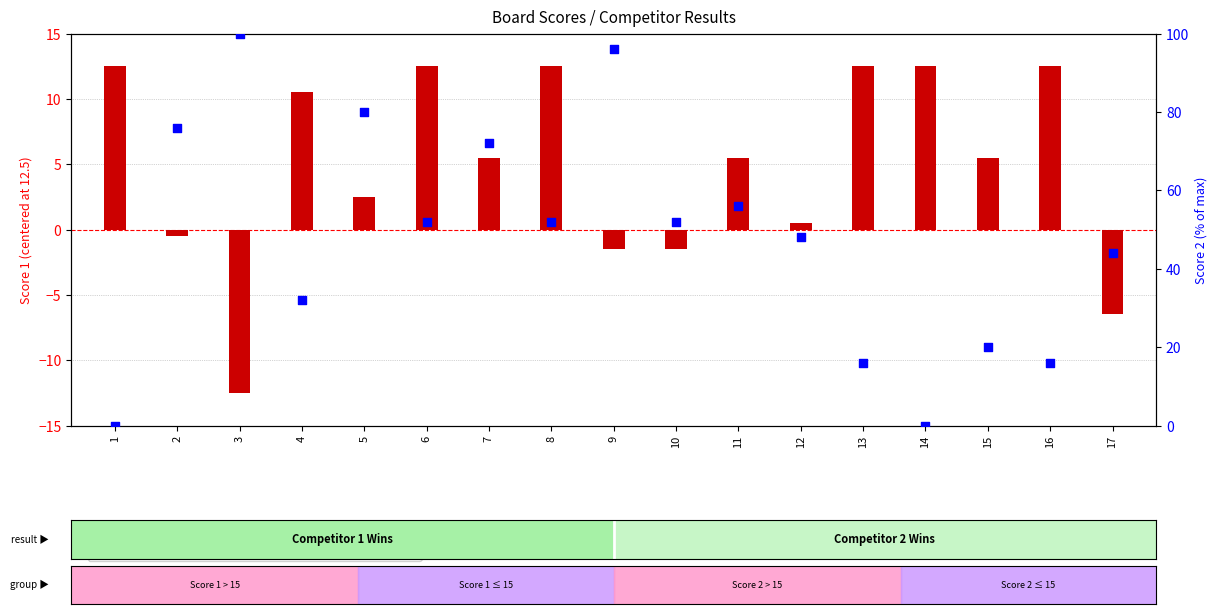

Which series reaches the minimum Y coordinate?

Score 1 (offset)